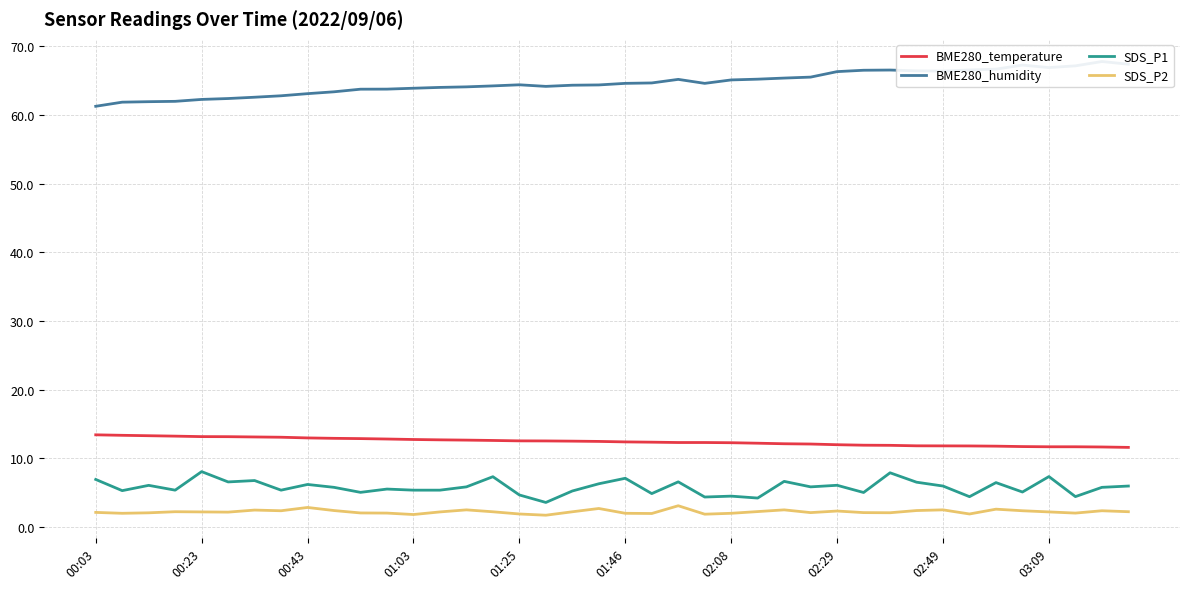

True or false: BME280_temperature has a value of 12.3 at 02:08.

True